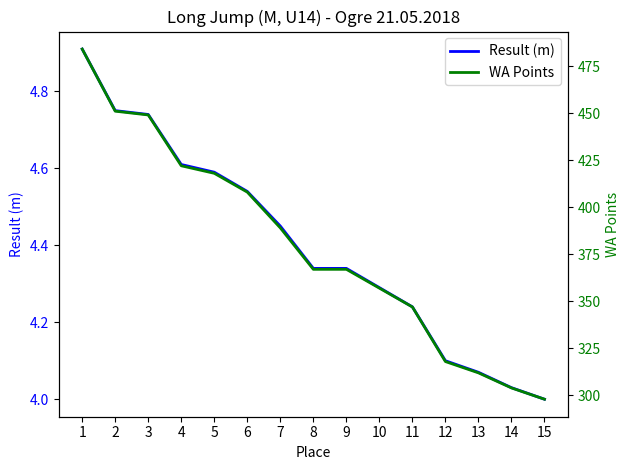

Reading left to right, list all the values displayed in this chart.

Result (m): 4.9	4.8	4.7	4.6	4.6	4.5	4.5	4.3	4.3	4.3	4.2	4.1	4.1	4.0	4.0
WA Points: 484.0	451.0	449.0	422.0	418.0	408.0	389.0	367.0	367.0	357.0	347.0	318.0	312.0	304.0	298.0